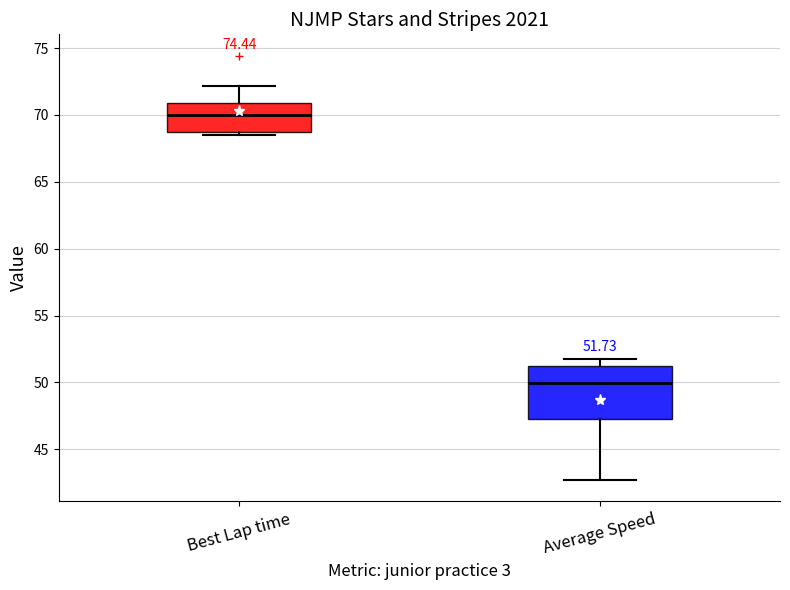

Which box's median line is the highest?

Best Lap time